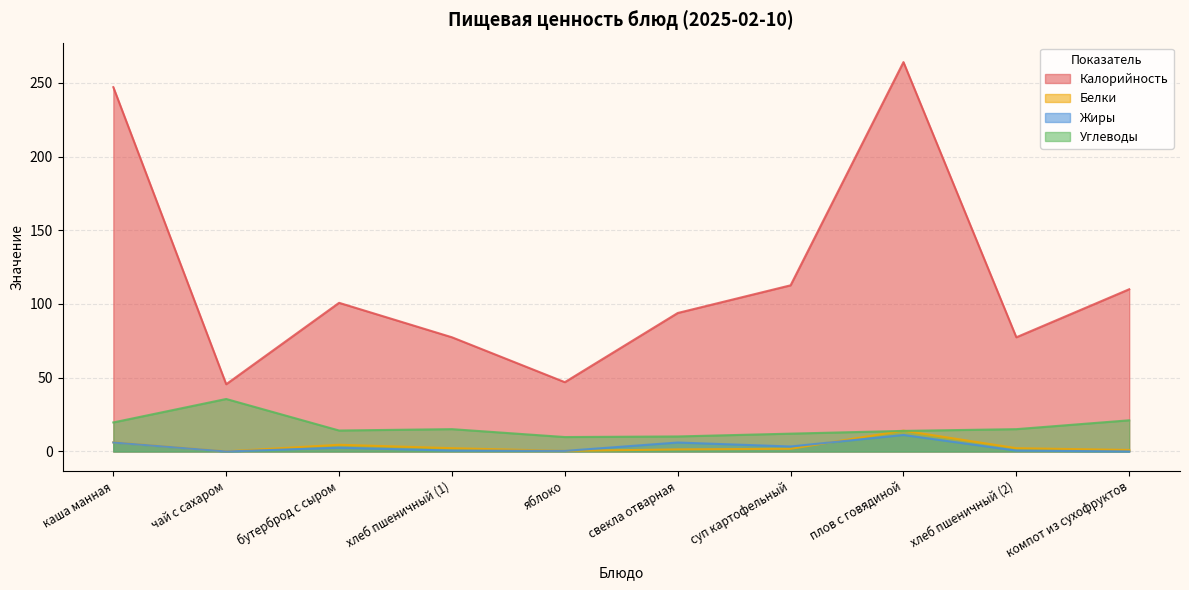

Which series has the largest total across all categories?

Калорийность